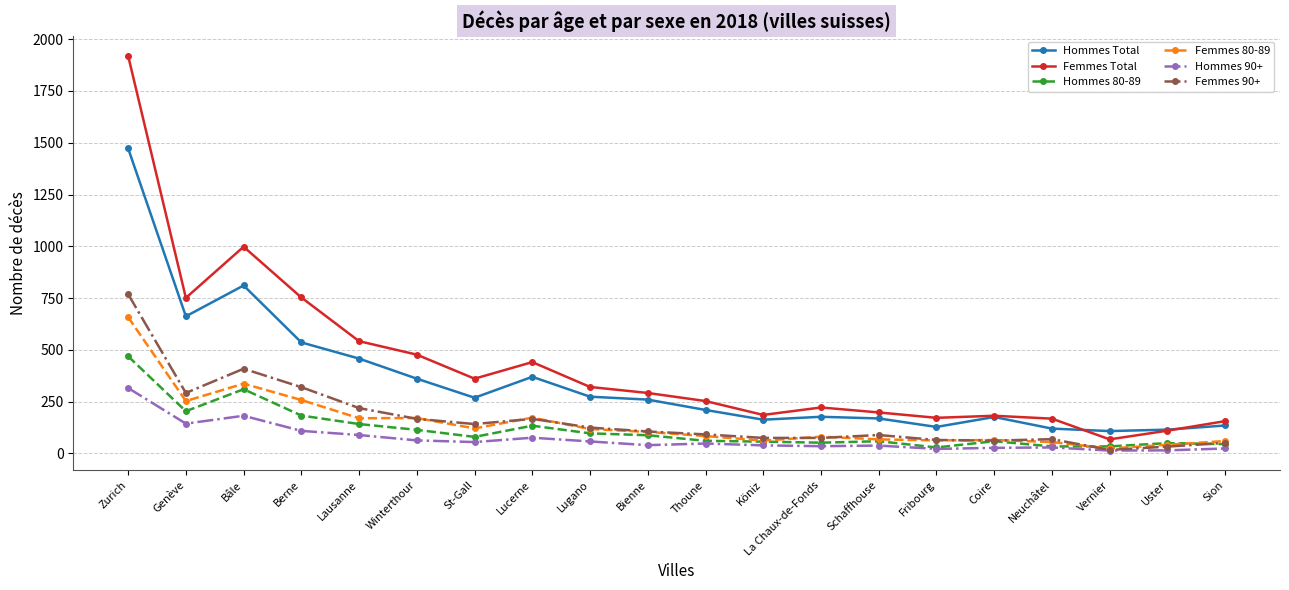

What are all the series names shown in the legend?

Hommes Total, Femmes Total, Hommes 80-89, Femmes 80-89, Hommes 90+, Femmes 90+